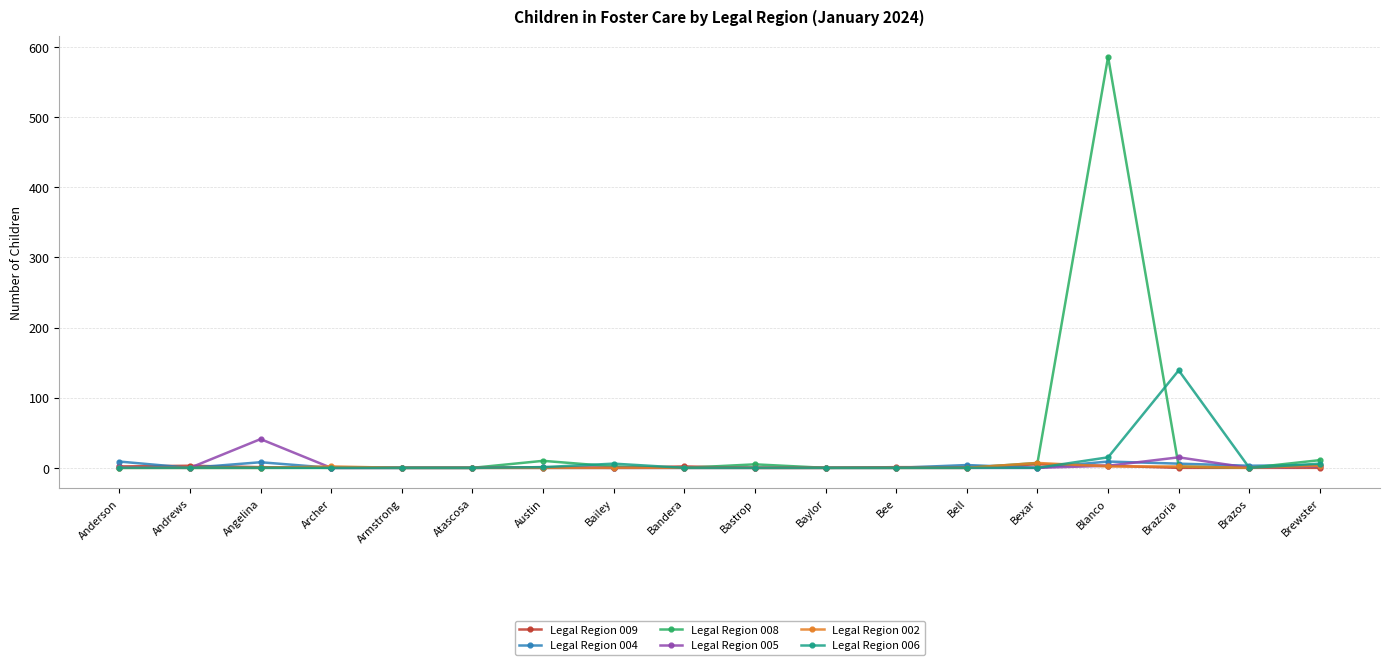

What is the greatest value displayed?

586